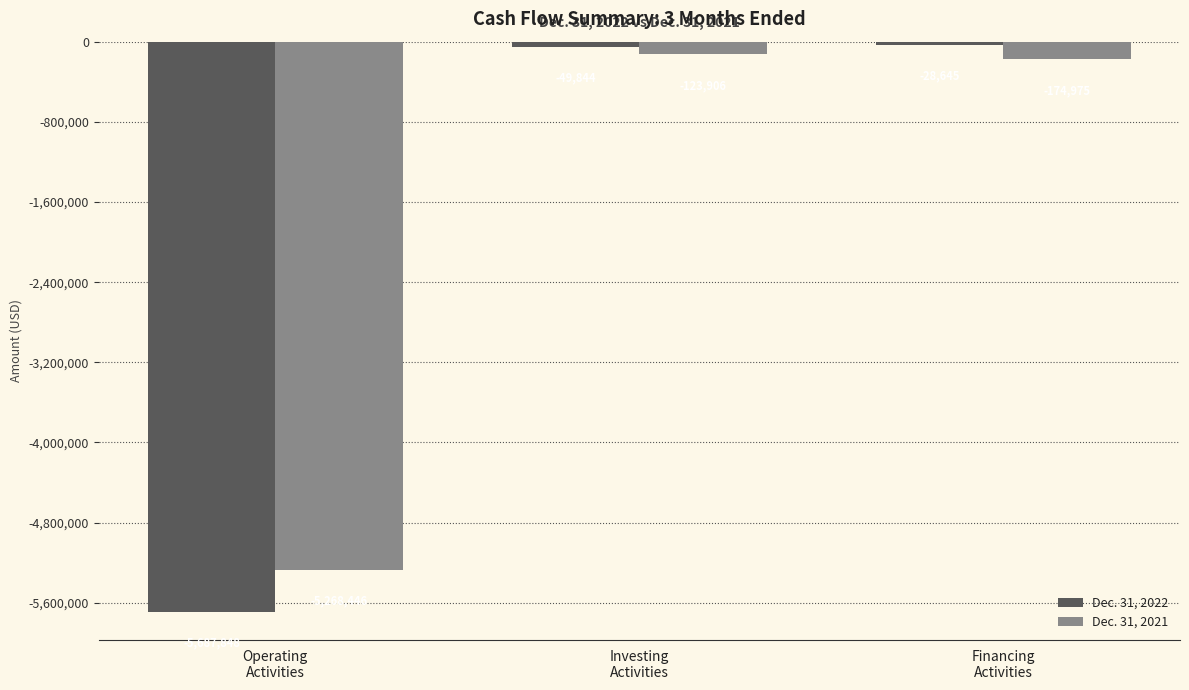

Are the bars horizontal?

No